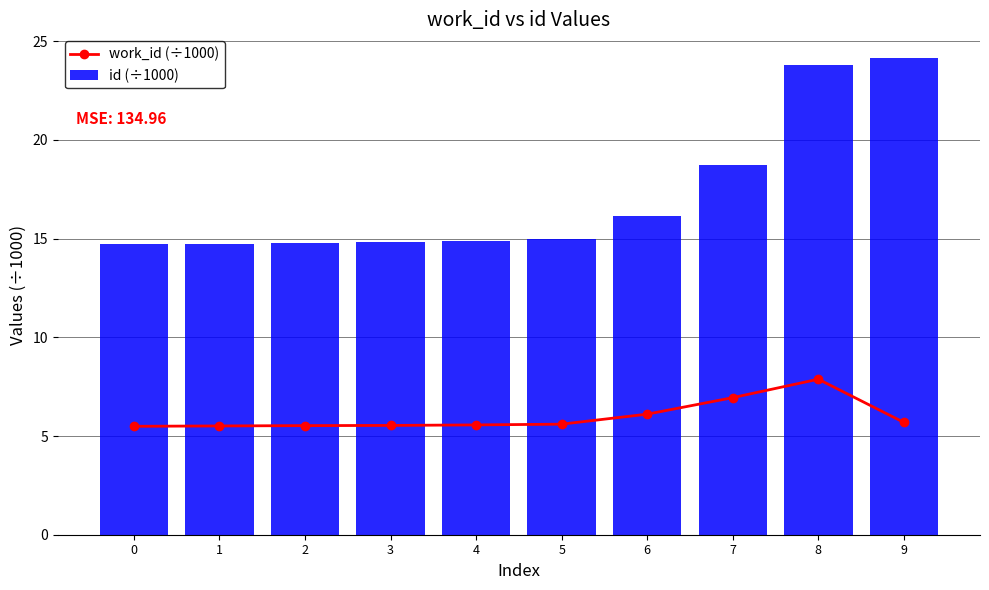

List the labels in order of id (÷1000) value, largest first.

9, 8, 7, 6, 5, 4, 3, 2, 1, 0